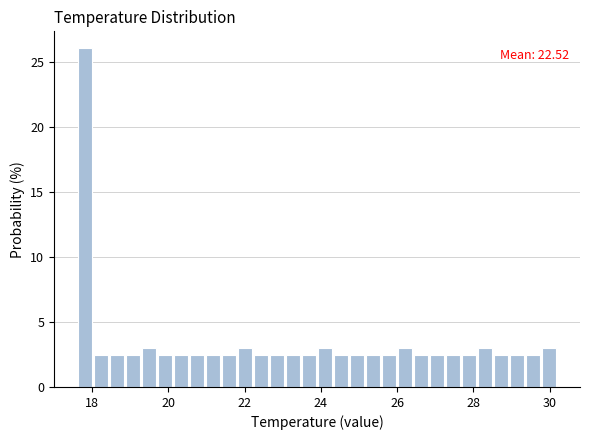

Read against the x-axis, roughly where is the centre of the tallest bar?

17.8